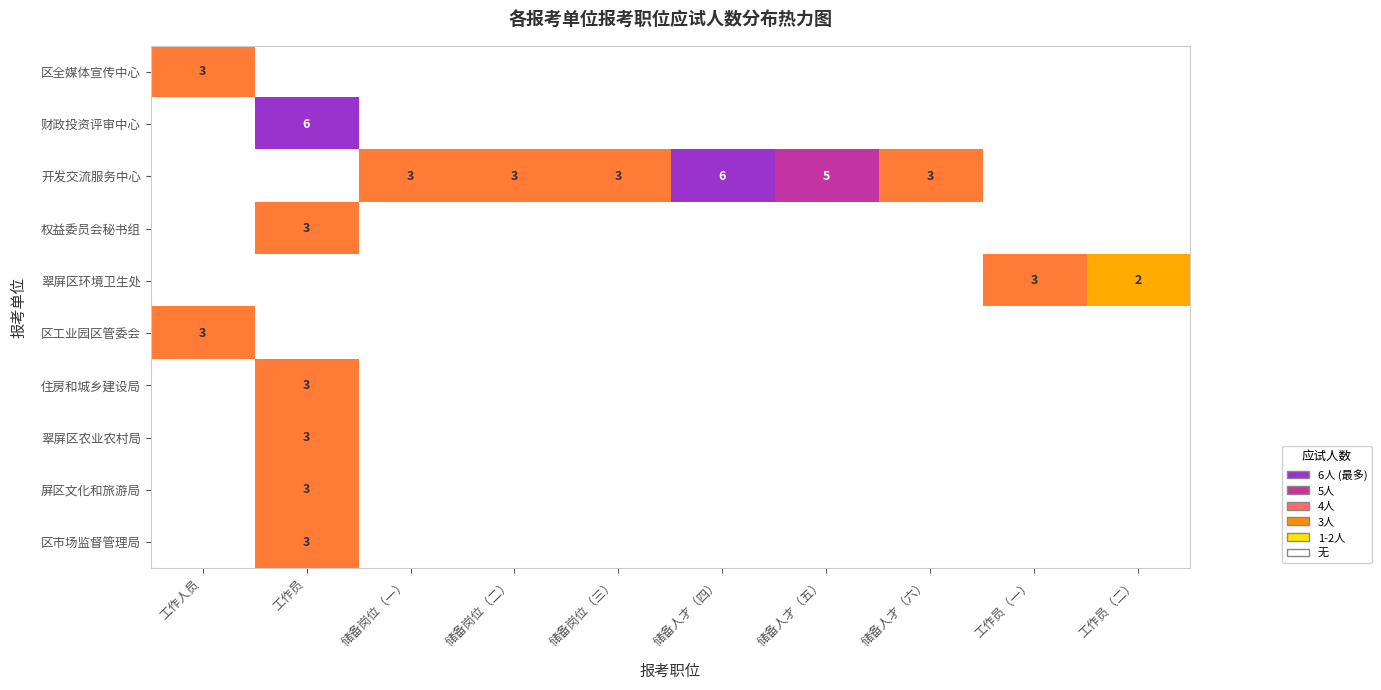

How many data points in 屏区文化和旅游局 are above 0?

1